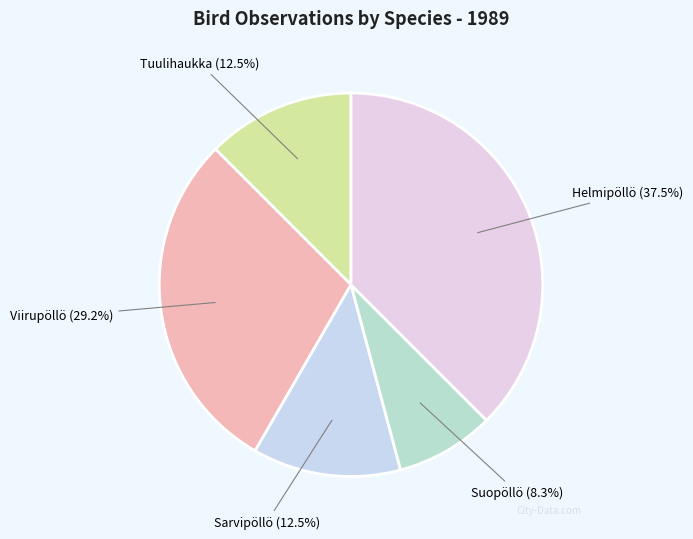

True or false: Suopöllö accounts for 8% of the total.

True